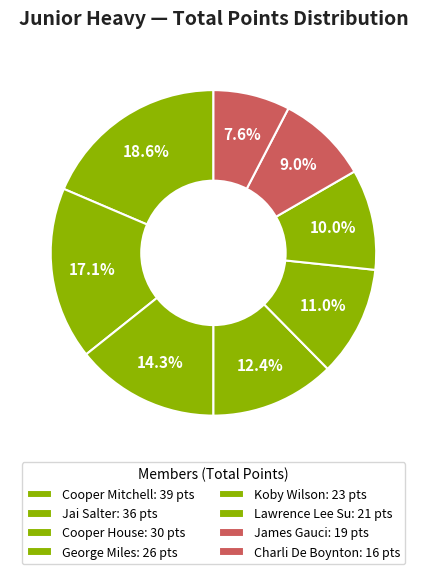

Count the number of slices in the pie.

8